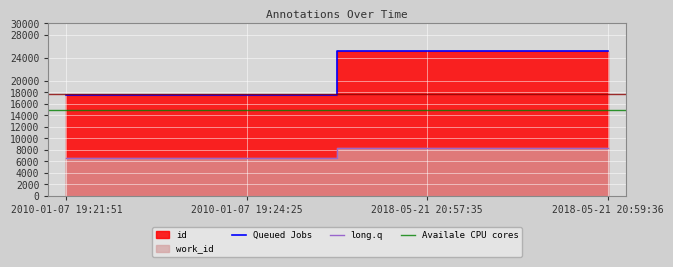

The value of Queued Jobs at 2010-01-07 19:21:51 is 8042. True or false?

False